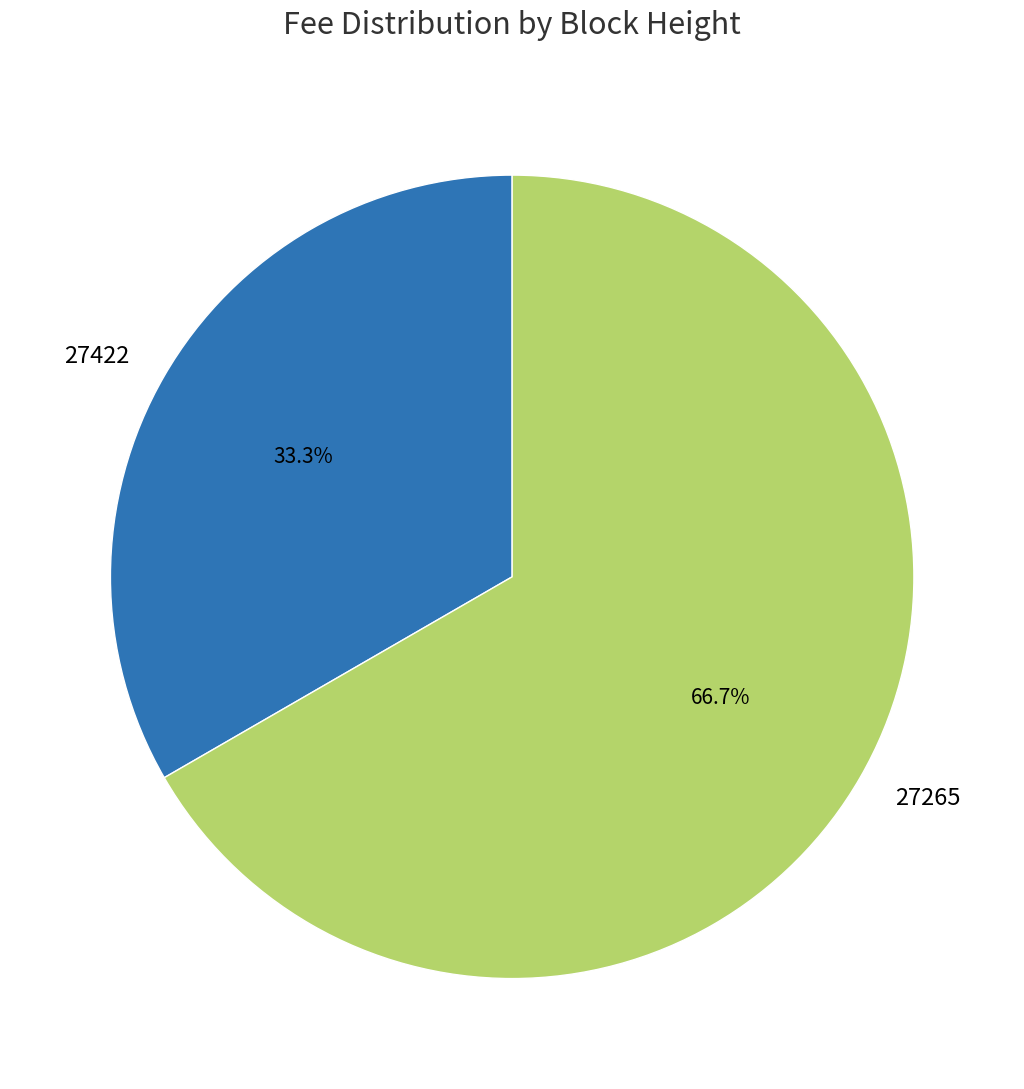

How many segments does this pie chart have?

2